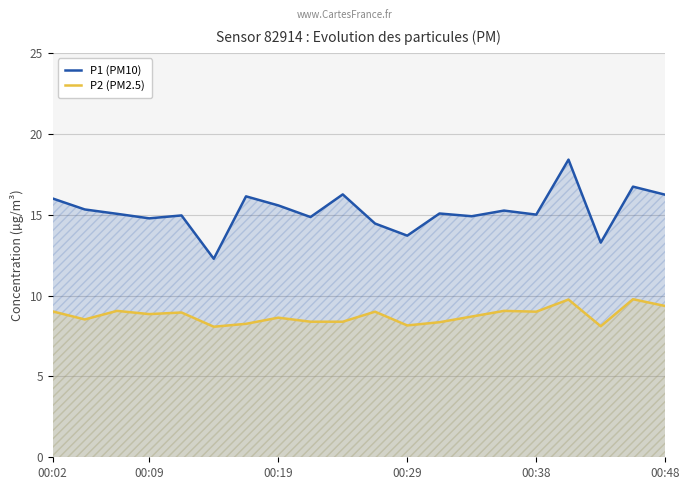

What is the difference between the second highest and second lowest values in the P1 (PM10) series?

3.5